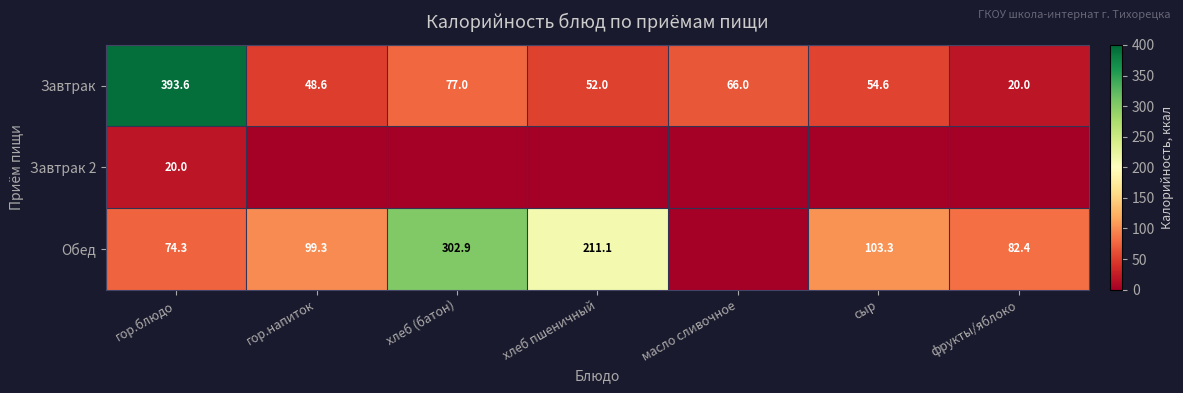

Is it true that Завтрак equals 393.6 at гор.блюдо?

True